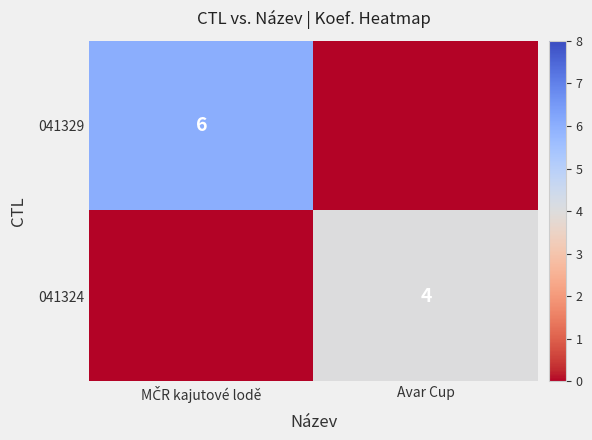

What is the total value across all series at MČR kajutové lodě?

6